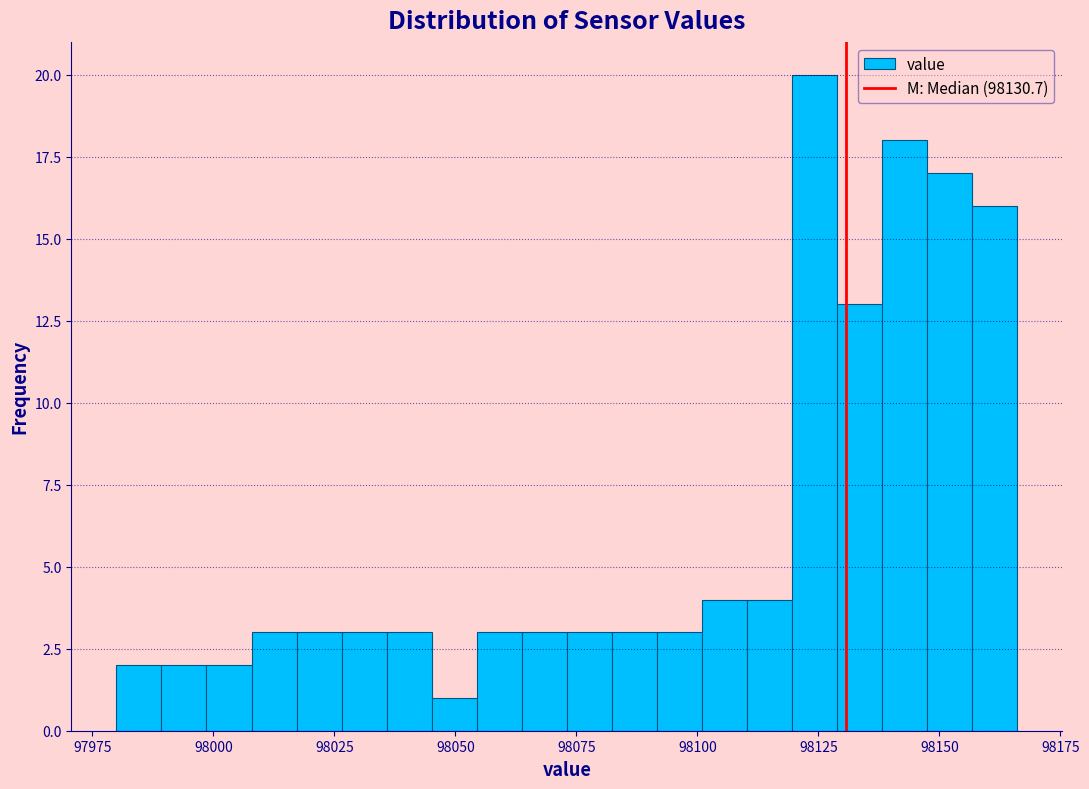

Around what value on the x-axis is the tallest bar? Give the approximate position of its centre, as read against the axis.

98125